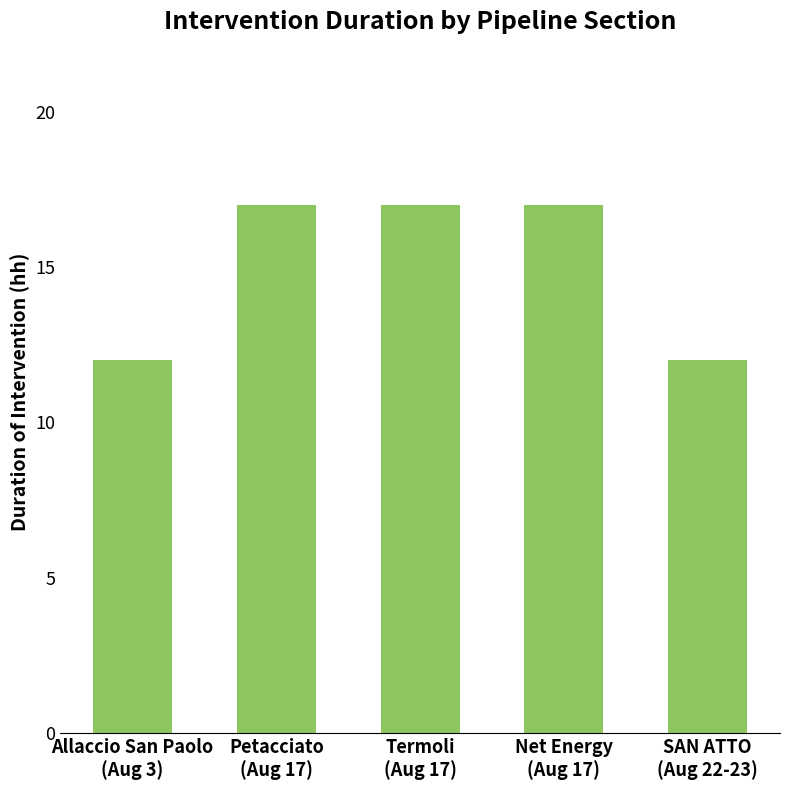

Reading left to right, list all the values displayed in this chart.

12	17	17	17	12